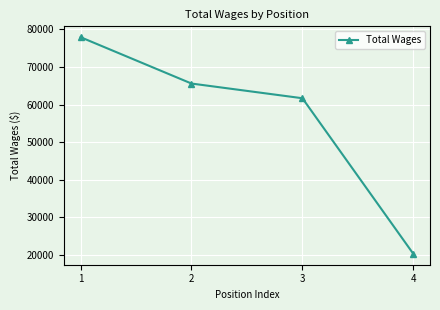

What is the smallest value displayed?

20327